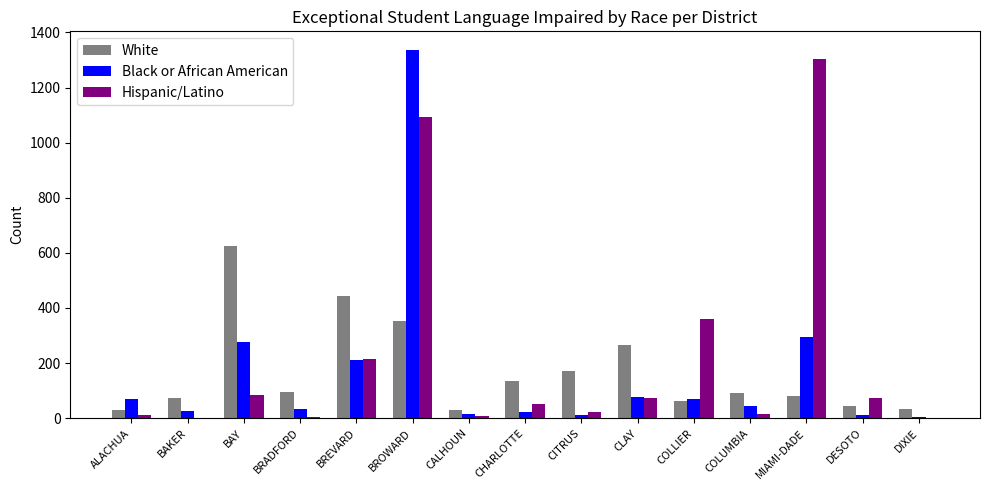

Which series has the largest range (max minus min)?

Black or African American